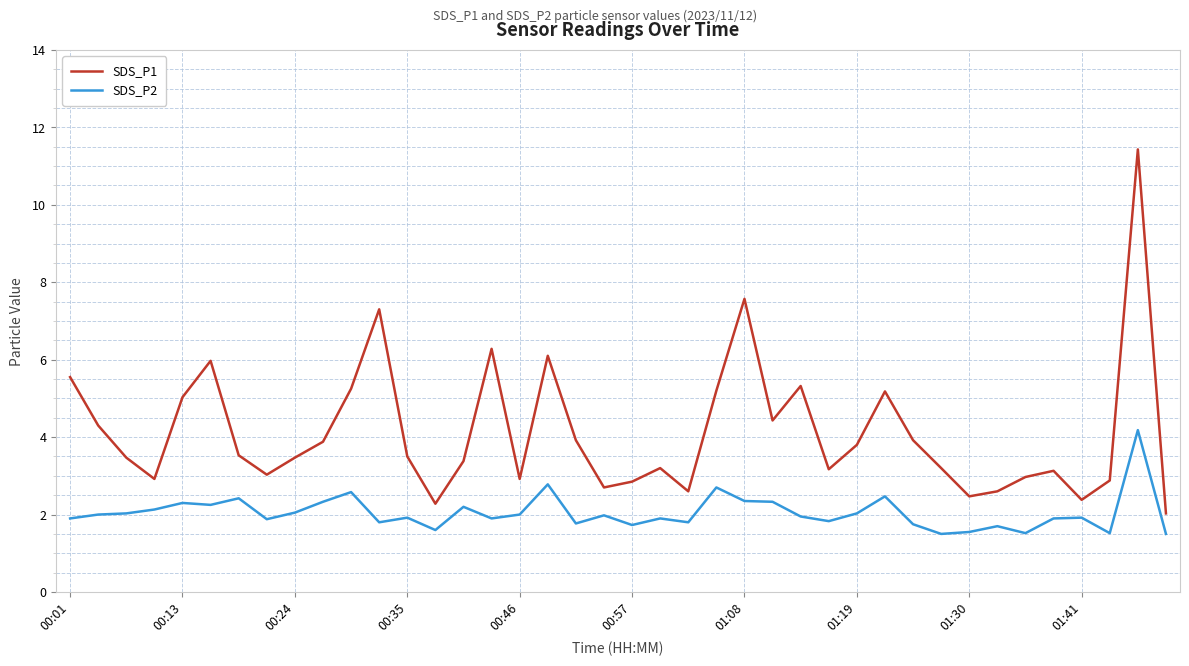

True or false: SDS_P2 and SDS_P1 intersect in this chart.

False